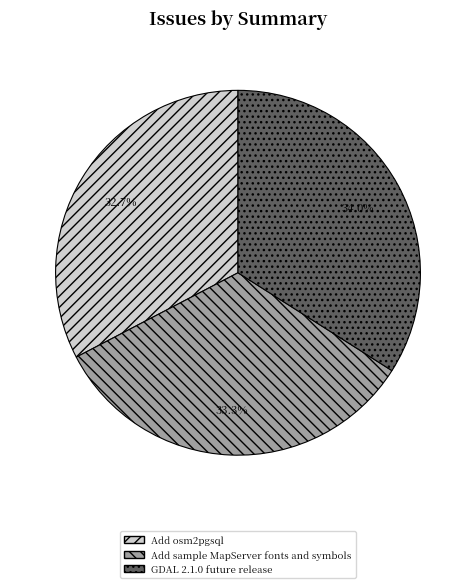

What is the total percentage of GDAL 2.1.0 future release and Add sample MapServer fonts and symbols?

67.3%